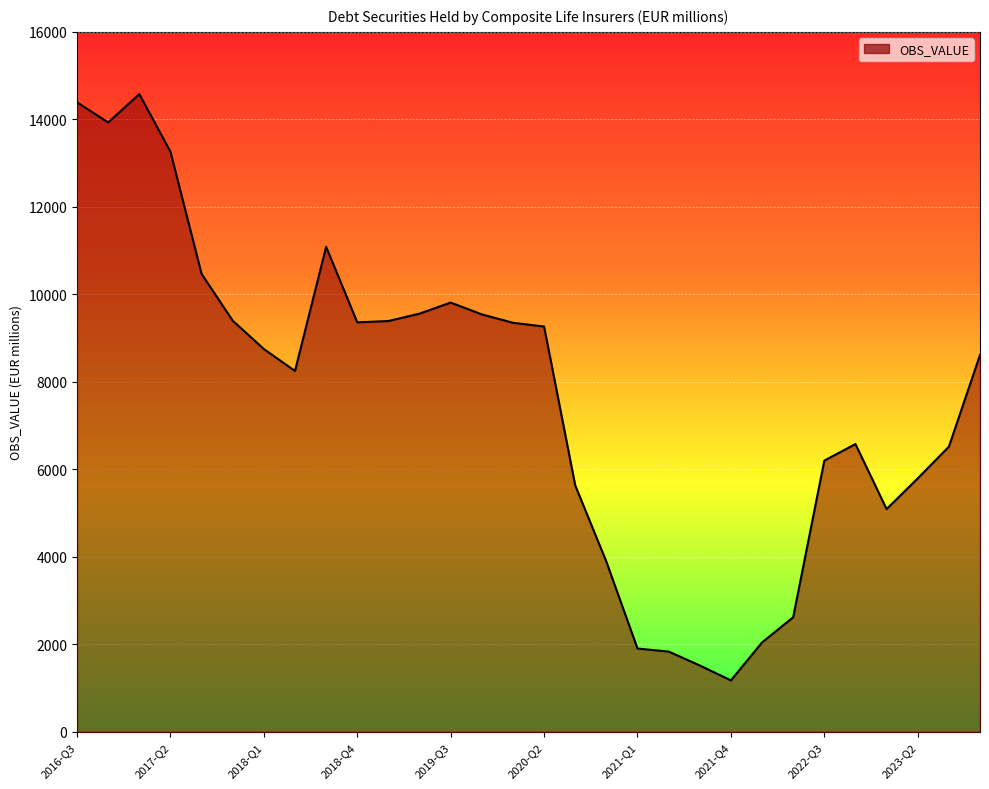

How many lines are shown in the chart?

1